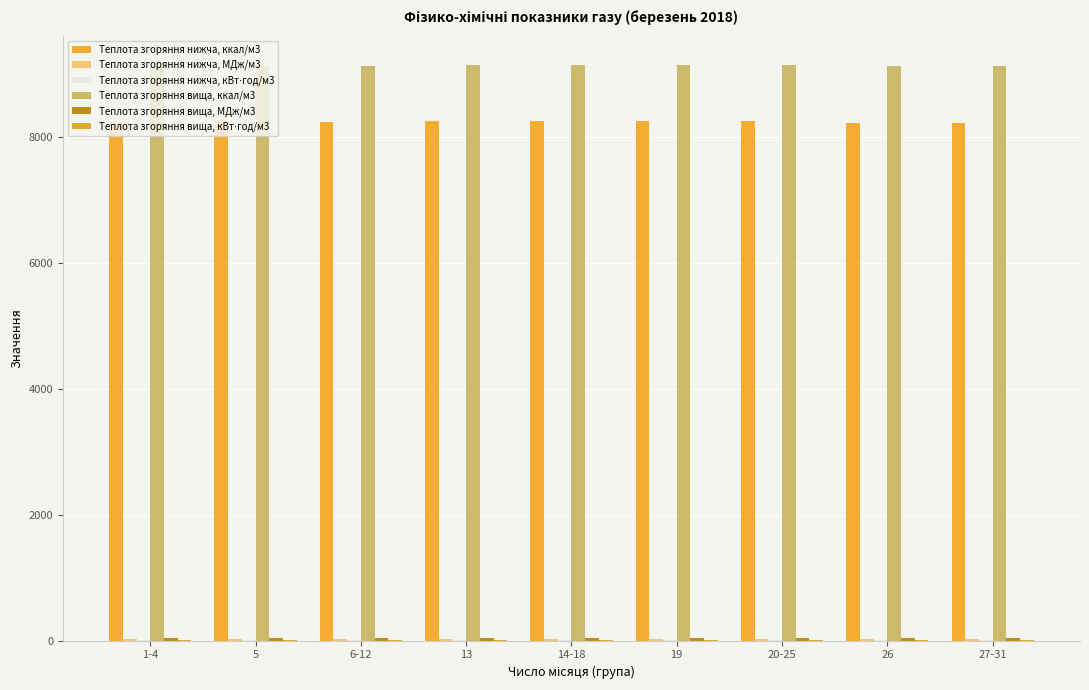

How many groups of bars are there?

9